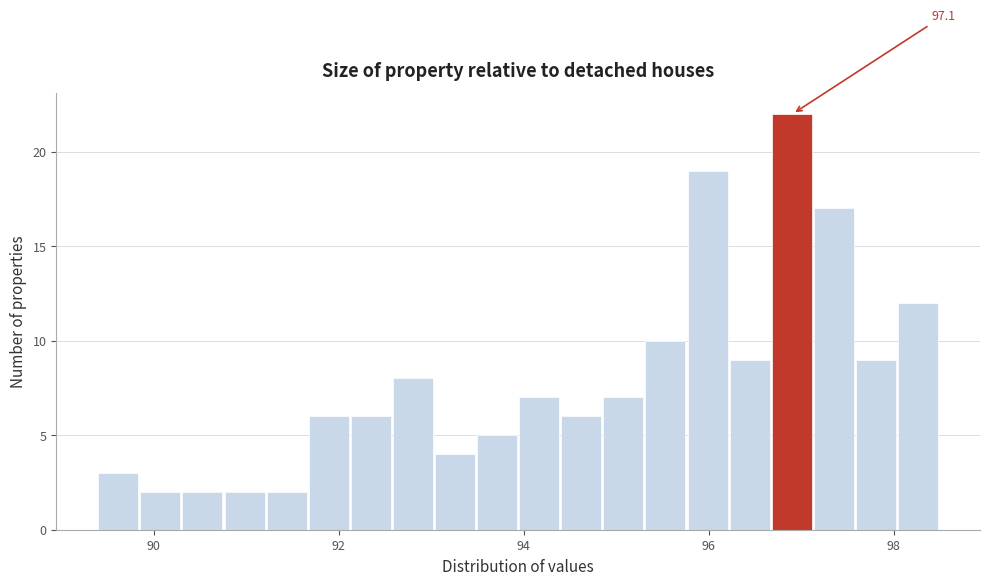

Around what value on the x-axis is the tallest bar? Give the approximate position of its centre, as read against the axis.

96.8